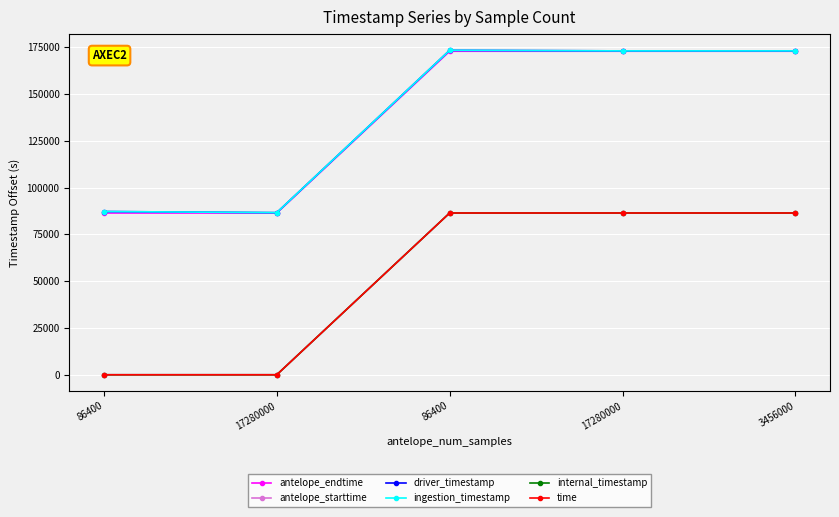

At which label does antelope_starttime first exceed 86400?

17280000